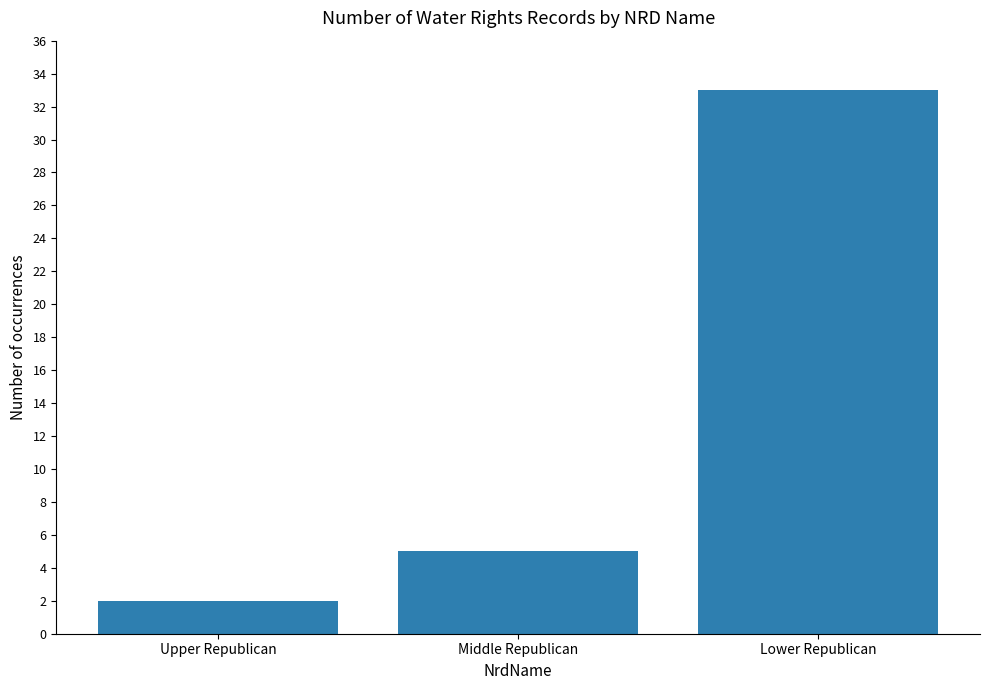

Does the chart contain stacked bars?

No